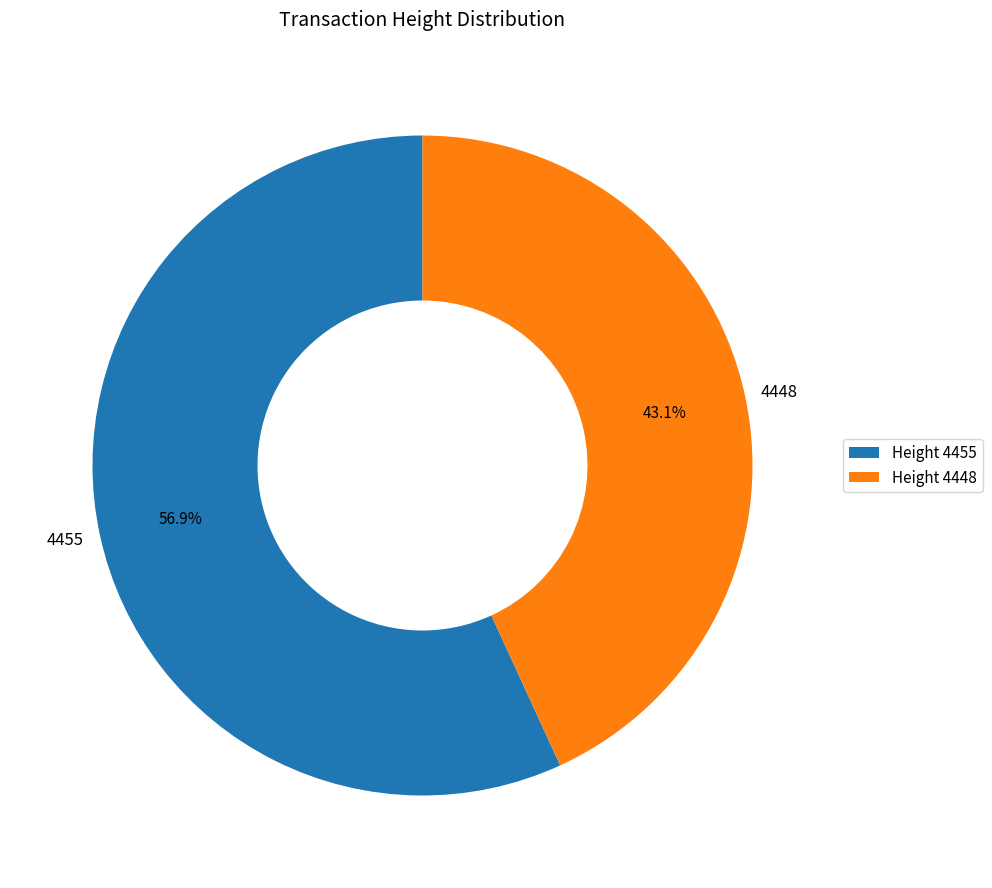

To the nearest percent, what is the difference between the 4448 and 4455 slice percentages?

14%